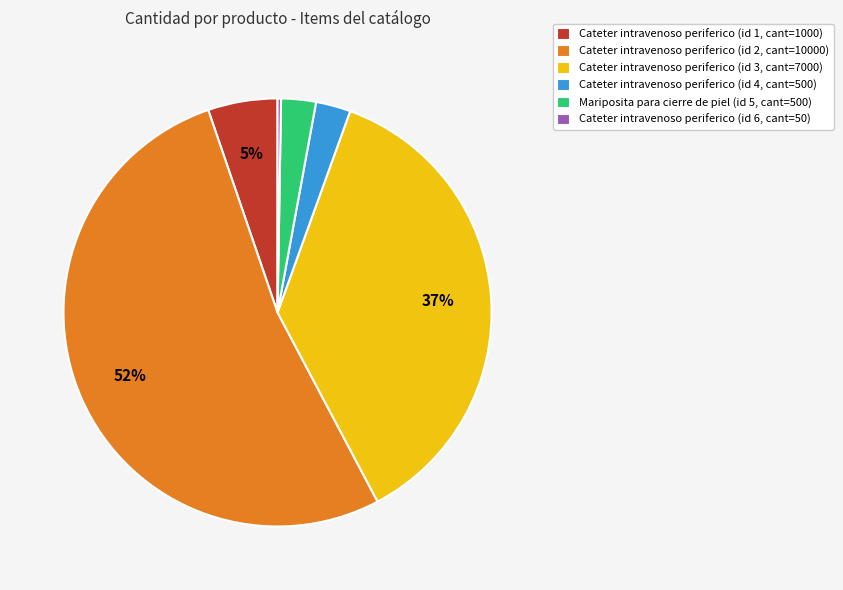

True or false: Cateter intravenoso periferico (id 1, cant=1000) accounts for 5% of the total.

True